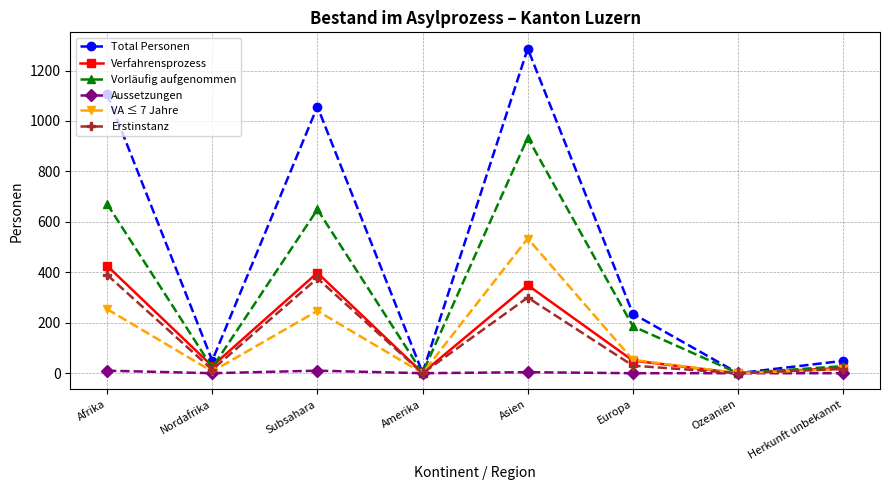

Where is Total Personen nearest to the value 643?

Europa